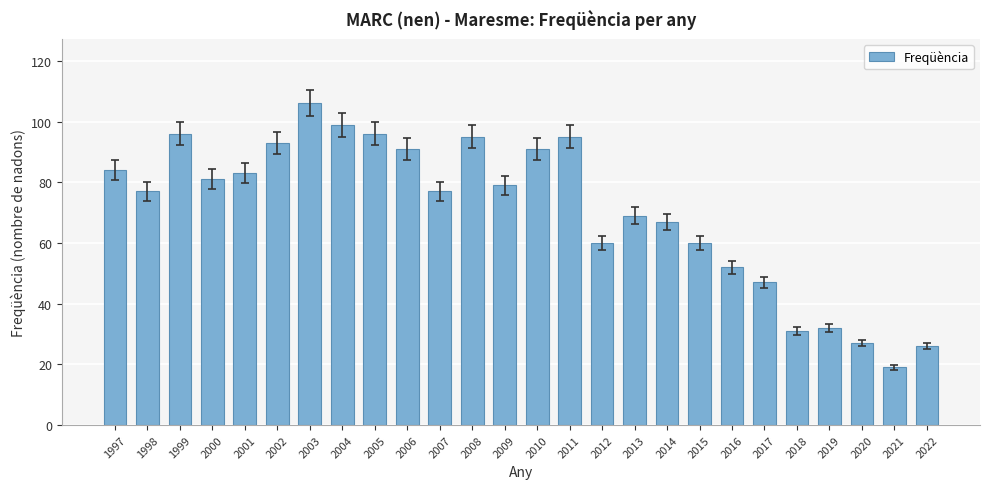

True or false: the data shows 99 at 2004.

True